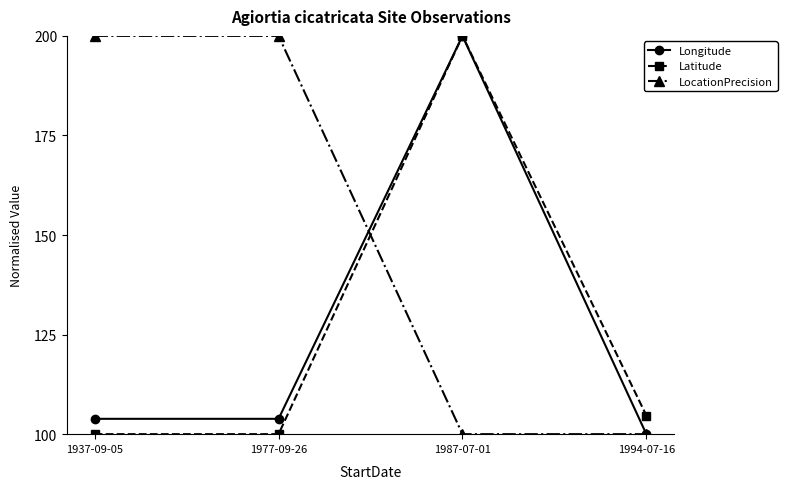

Reading left to right, list all the values displayed in this chart.

Longitude: 103.9	103.9	200.0	100.0
Latitude: 100.0	100.0	200.0	104.7
LocationPrecision: 200.0	200.0	100.0	100.0